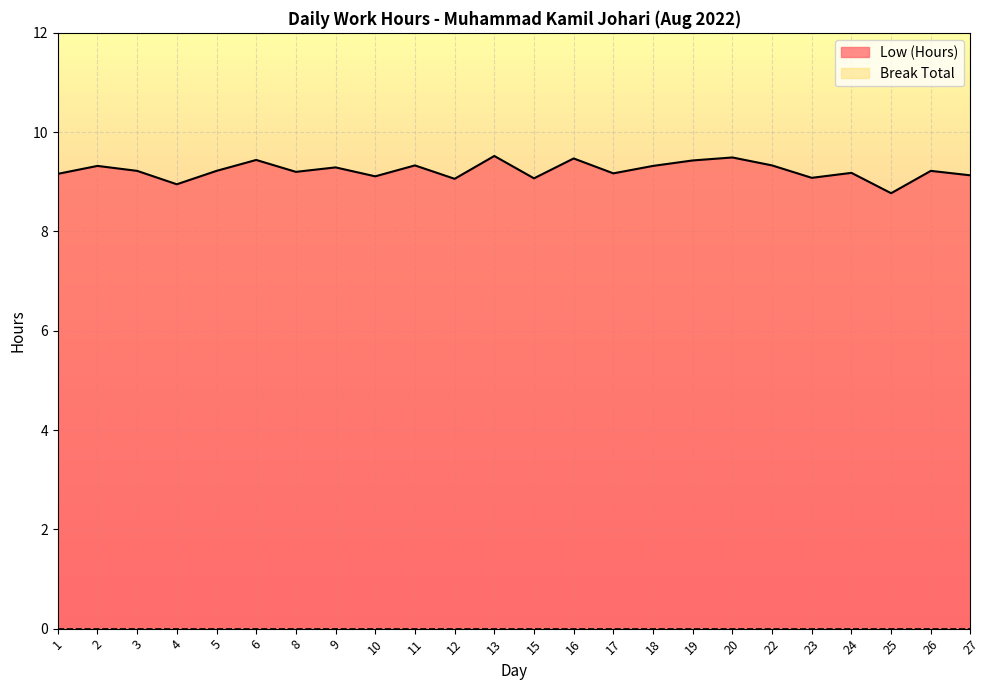

What is the change in value from 1 to 5?

+0.1